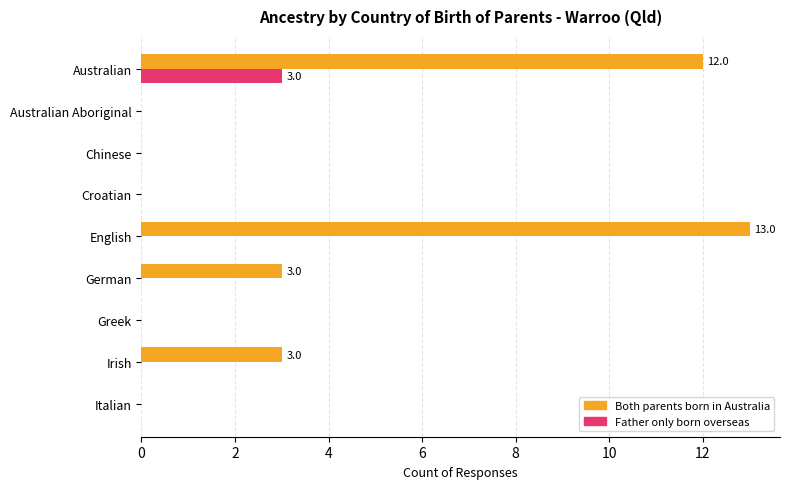

Which label corresponds to the largest value in the chart?

English